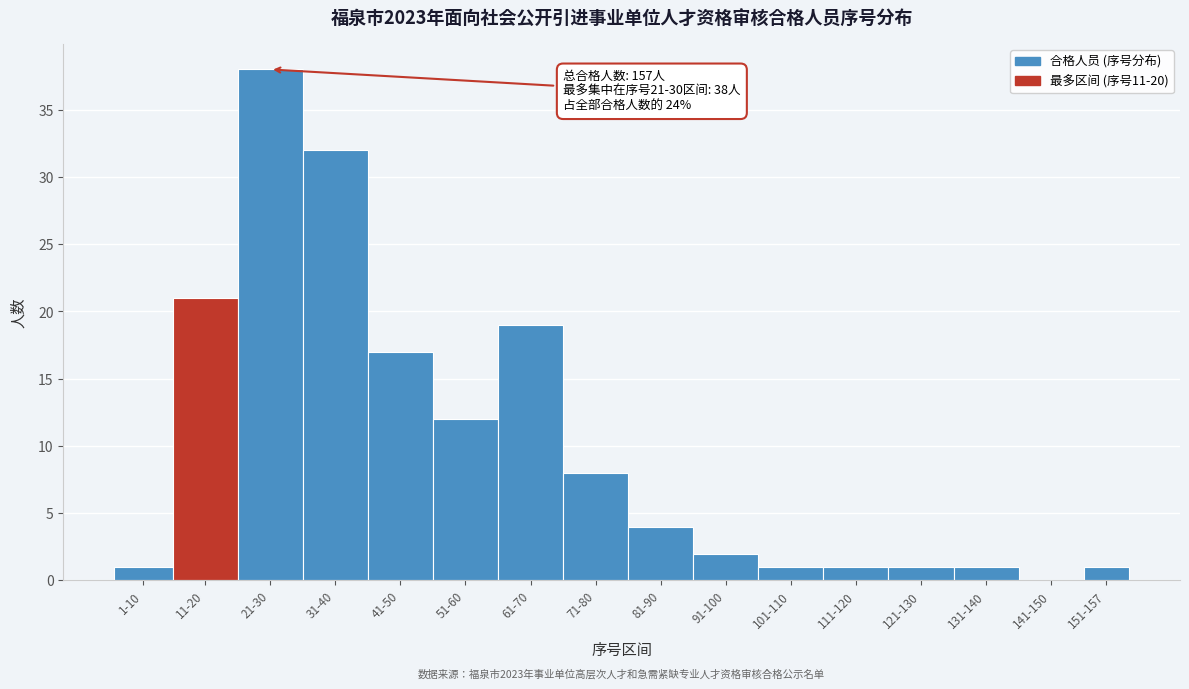

Reading left to right, what are all the values shown in this chart?

1-10=1	11-20=21	21-30=38	31-40=32	41-50=17	51-60=12	61-70=19	71-80=8	81-90=4	91-100=2	101-110=1	111-120=1	121-130=1	131-140=1	141-150=0	151-157=1